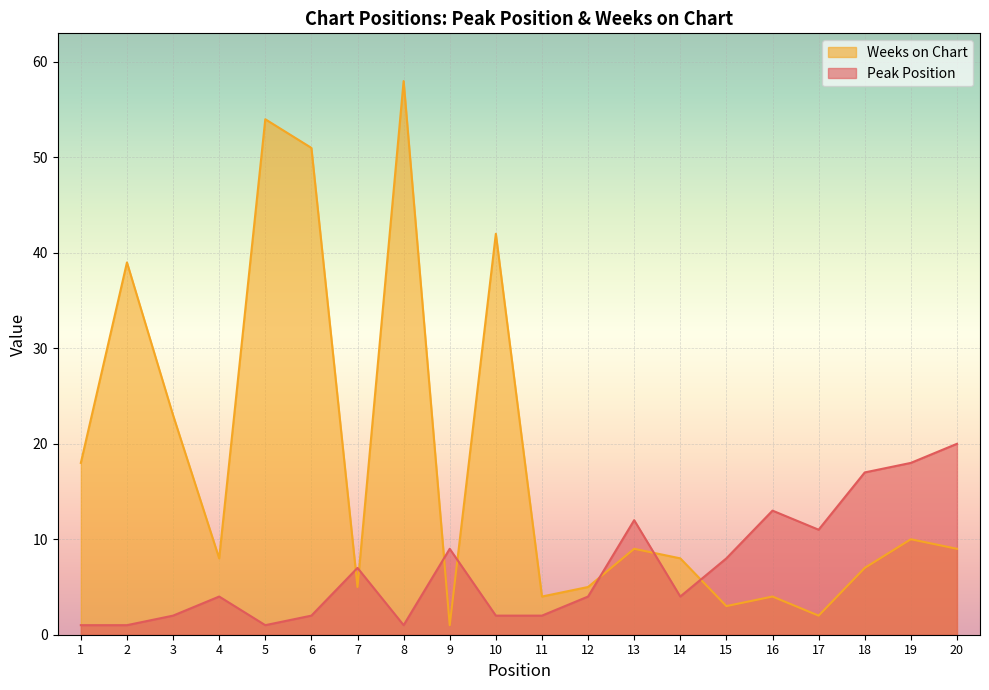

Where does the Weeks on Chart series first go above 9?

1